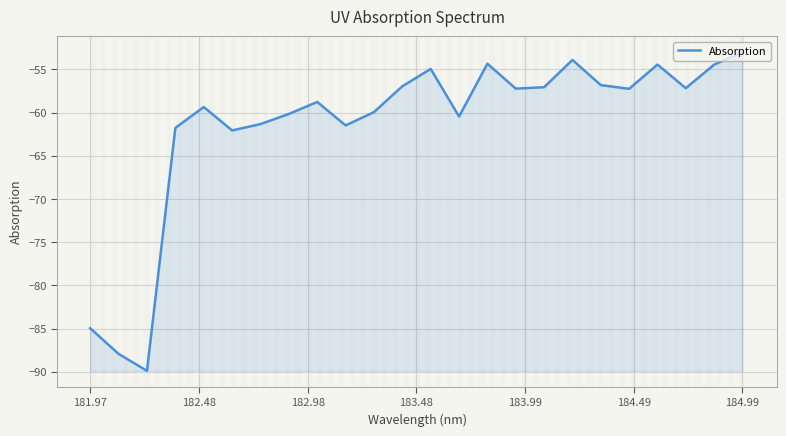

What is the greatest value displayed?

-53.0